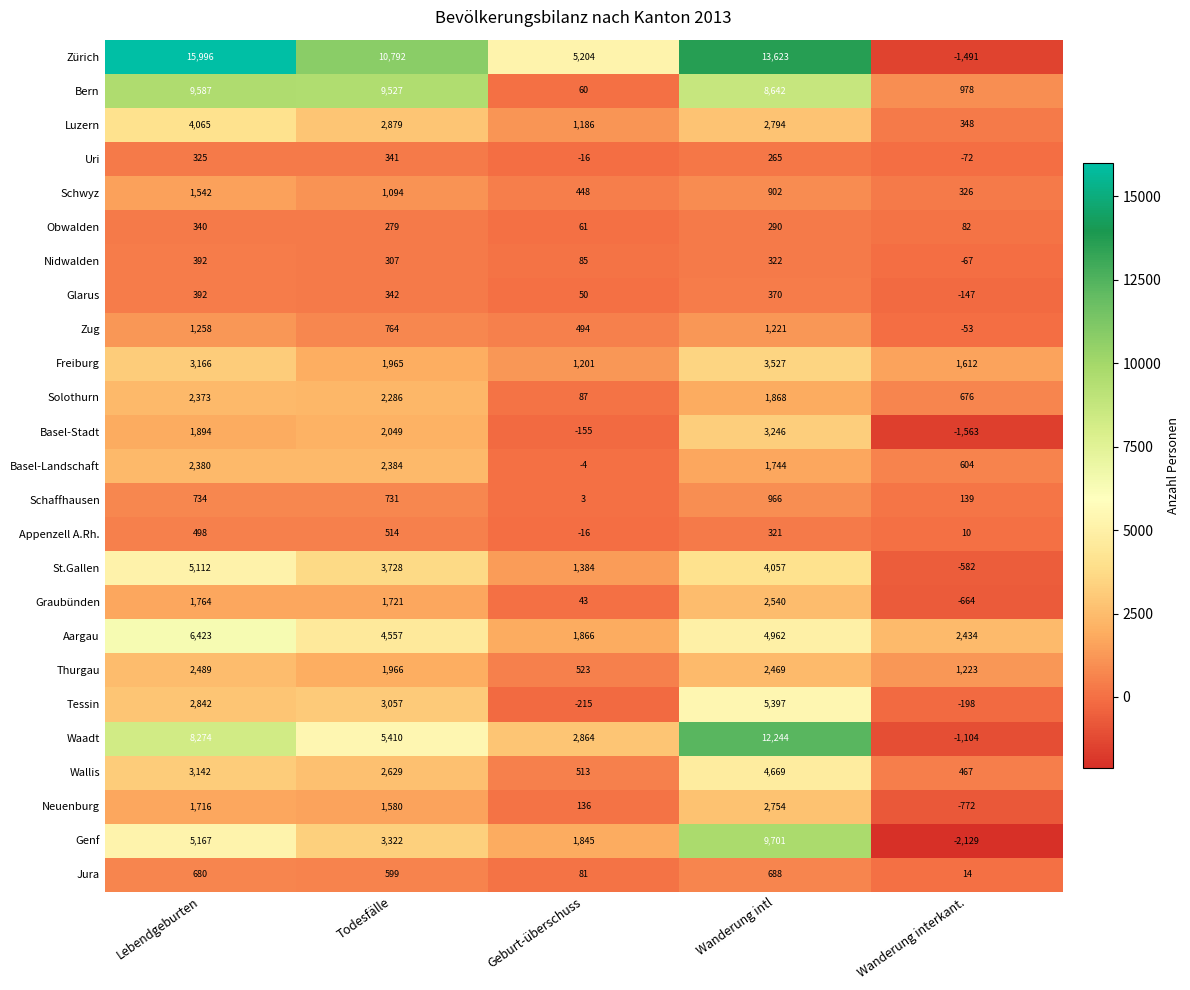

What is the minimum value shown in the chart?

-2129